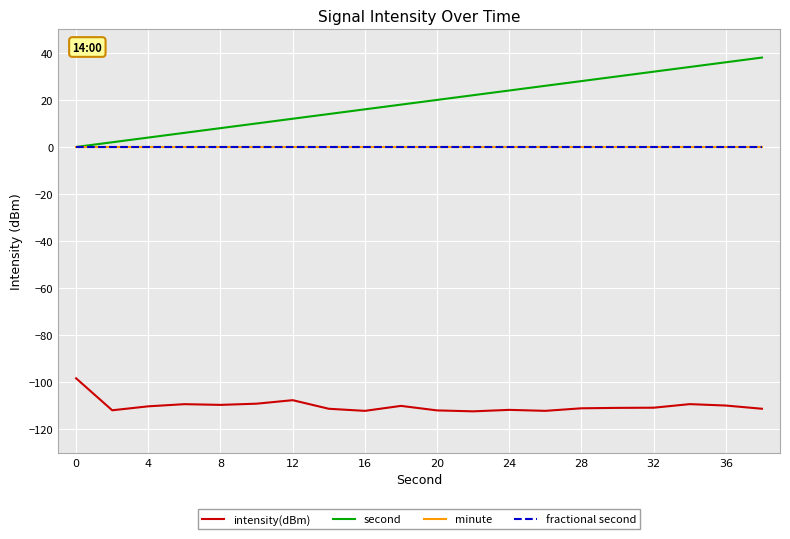

At which label is intensity(dBm) closest to -105?

12